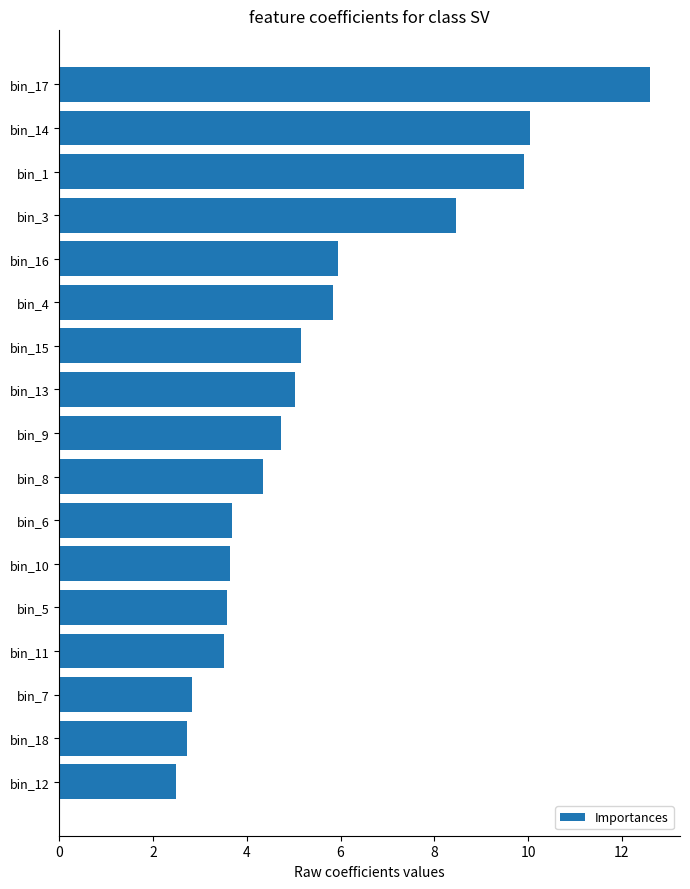

What is the difference between the maximum and minimum values?

10.1